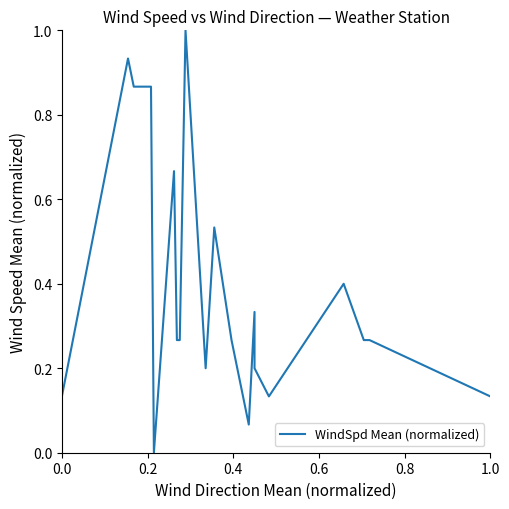

How many points are lower than both their immediate neighbors (excluding endpoints)?

4